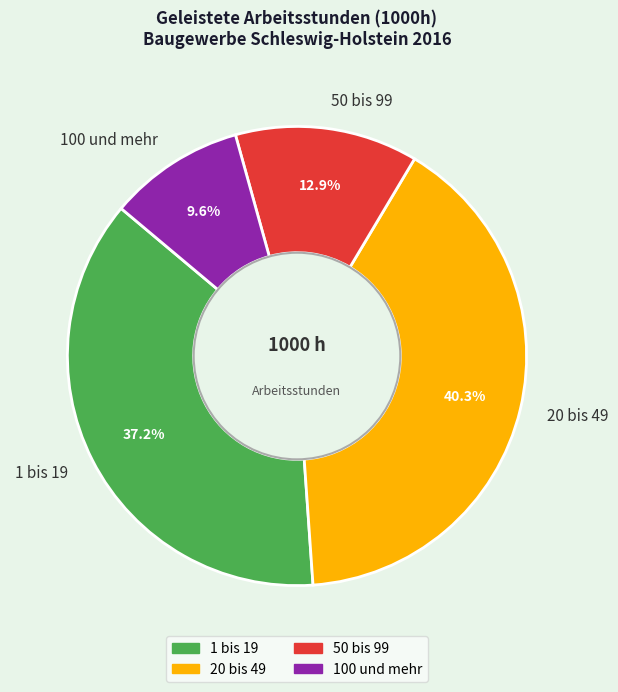

Rank the categories by value from lowest to highest.

100 und mehr, 50 bis 99, 1 bis 19, 20 bis 49